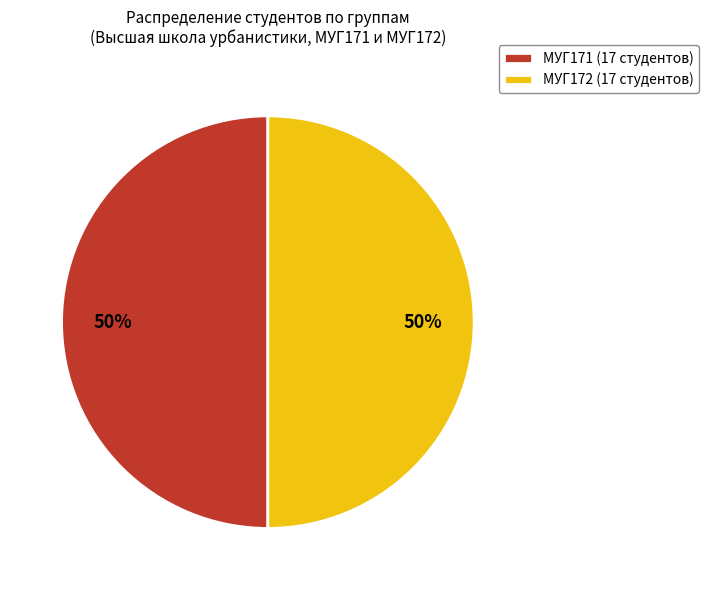

Is the sum of МУГ172 (17 студентов) and МУГ171 (17 студентов) greater than half?

Yes